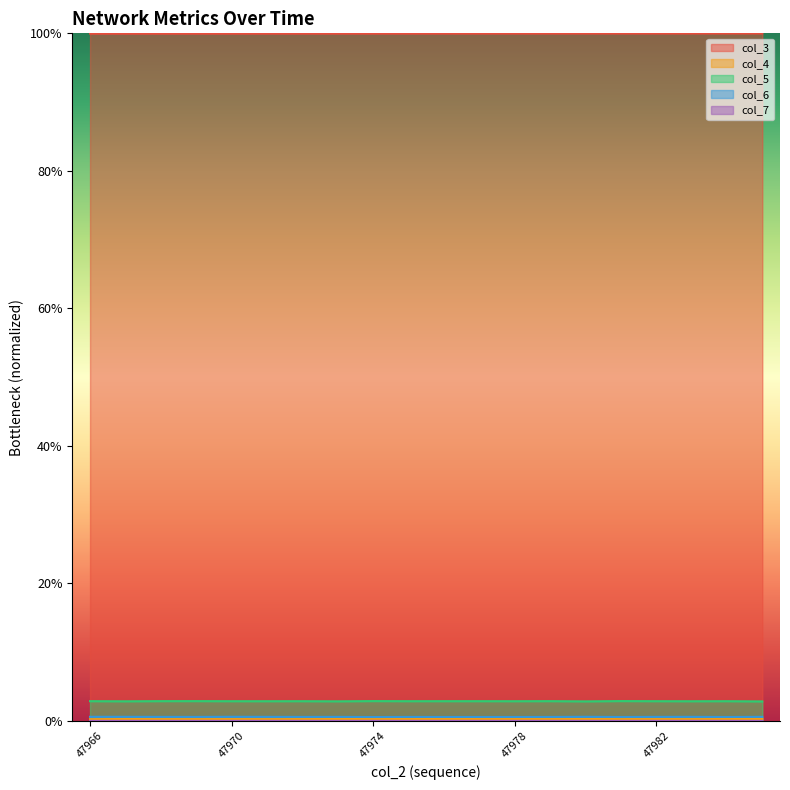

Count the number of categories in the chart.

20